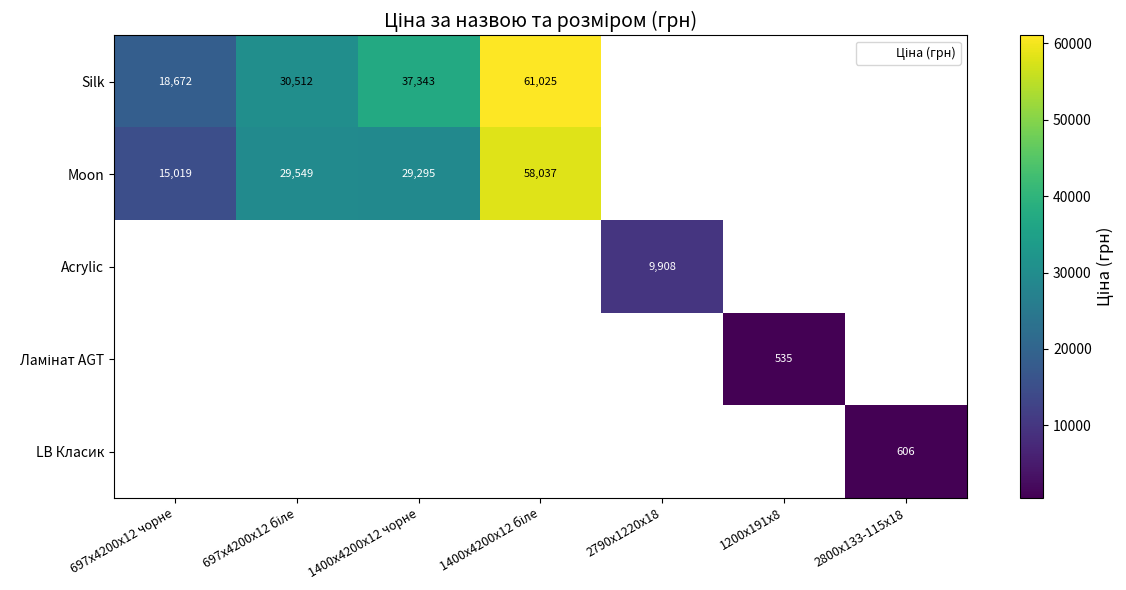

How many values in the Silk series are below 61024?

3